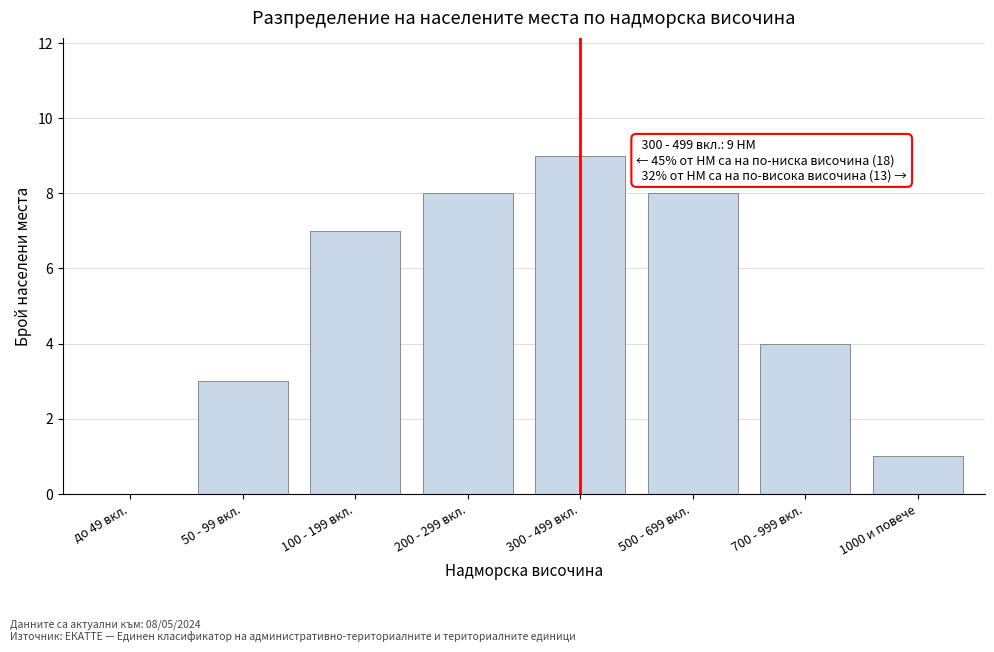

Reading left to right, list all the values displayed in this chart.

до 49 вкл.=0	50 - 99 вкл.=3	100 - 199 вкл.=7	200 - 299 вкл.=8	300 - 499 вкл.=9	500 - 699 вкл.=8	700 - 999 вкл.=4	1000 и повече=1